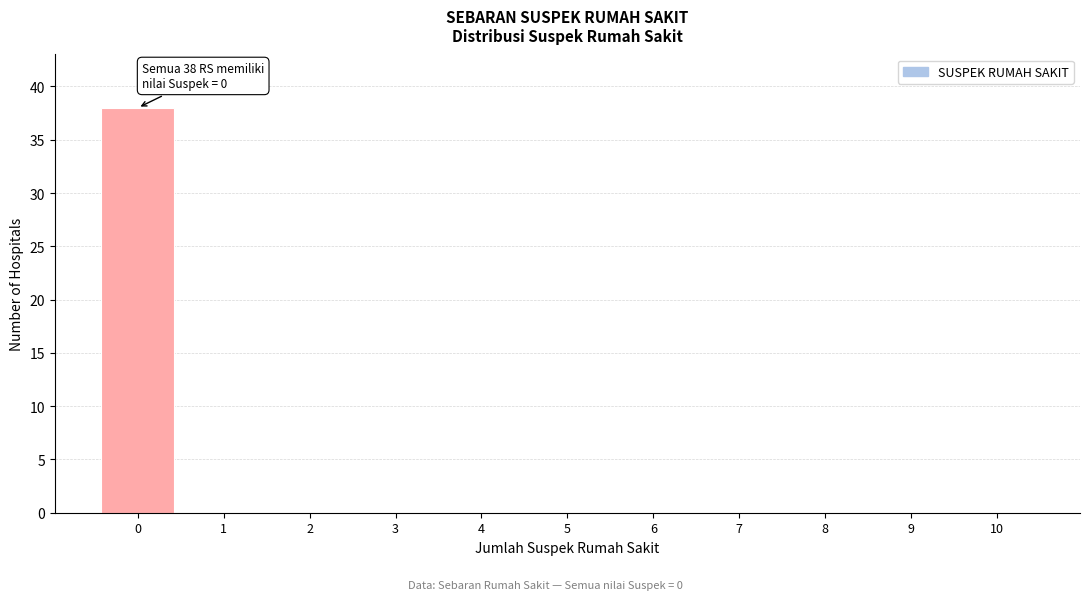

Reading left to right, extract all data points from this chart.

0=38	1=0	2=0	3=0	4=0	5=0	6=0	7=0	8=0	9=0	10=0